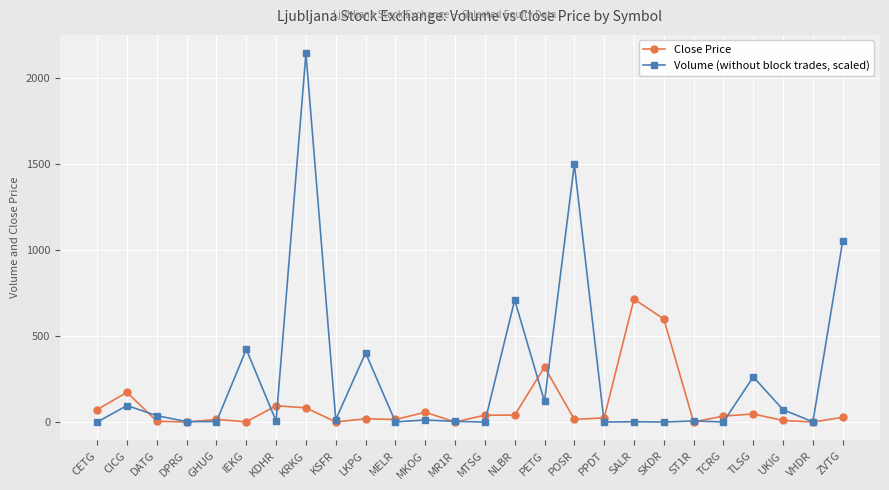

At which label does Close Price reach its peak?

SALR